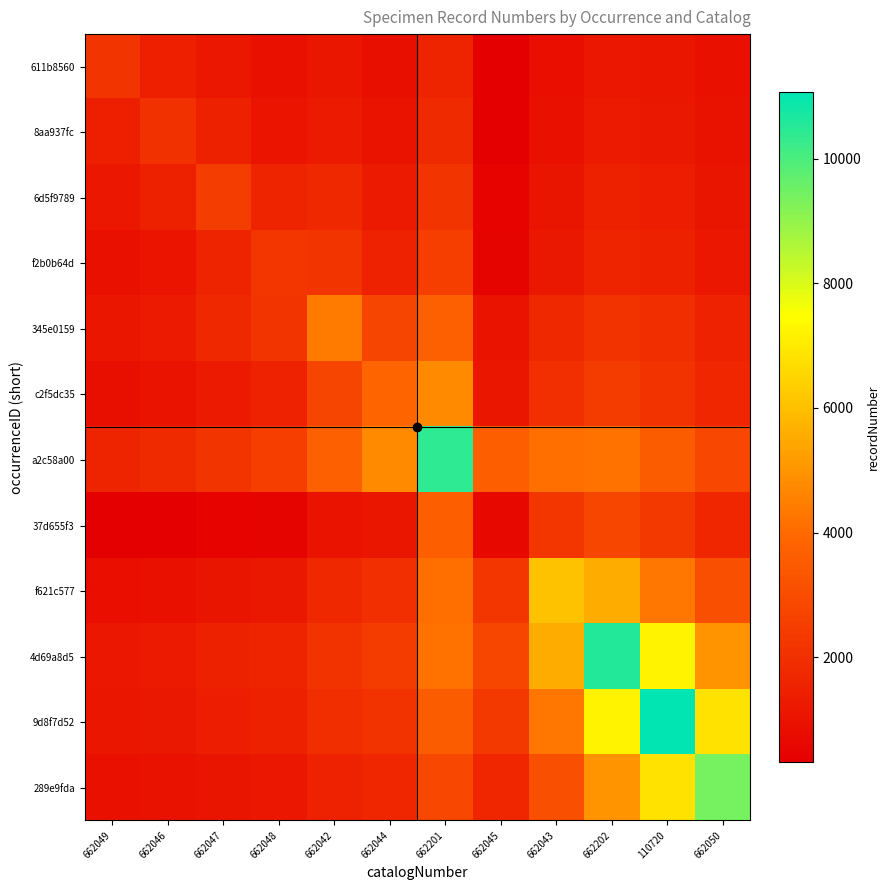

What is the smallest value displayed?

312.1